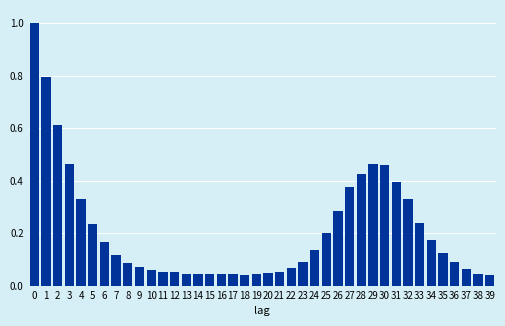

What is the difference between the maximum and minimum values?

1.0